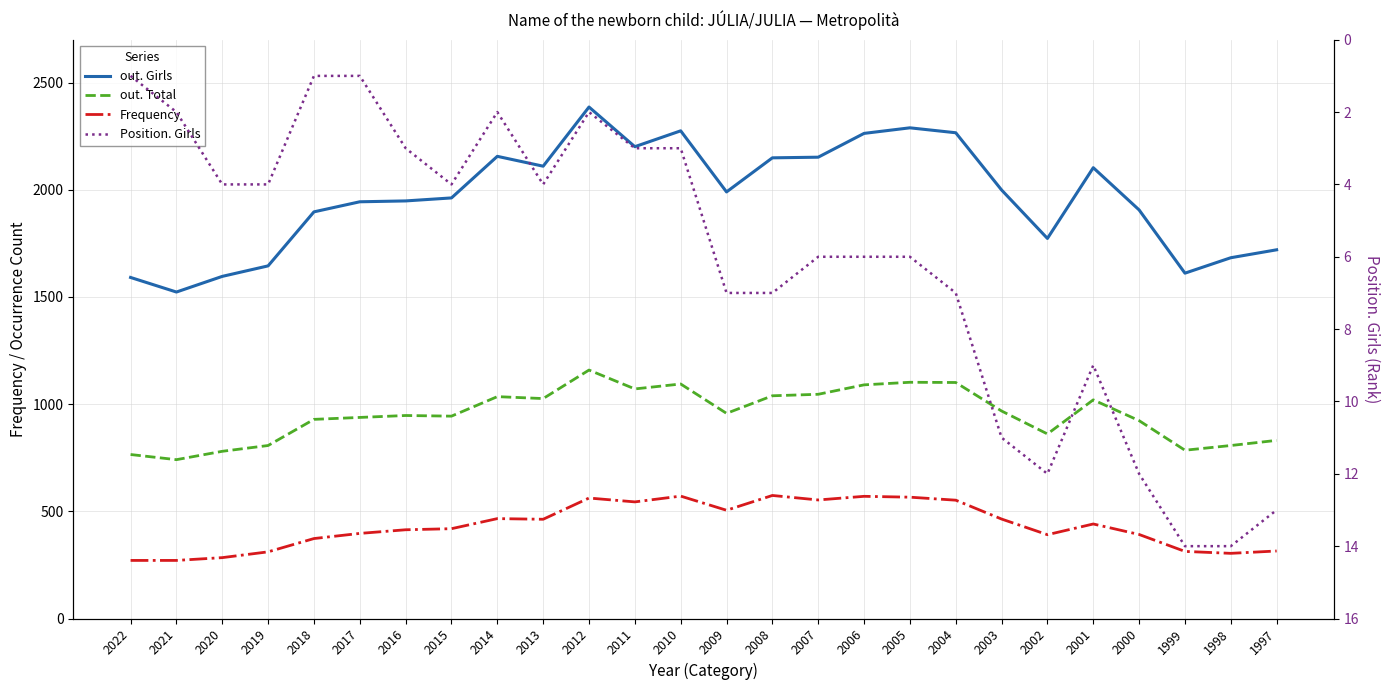

What is the sum of all Frequency values?

11286